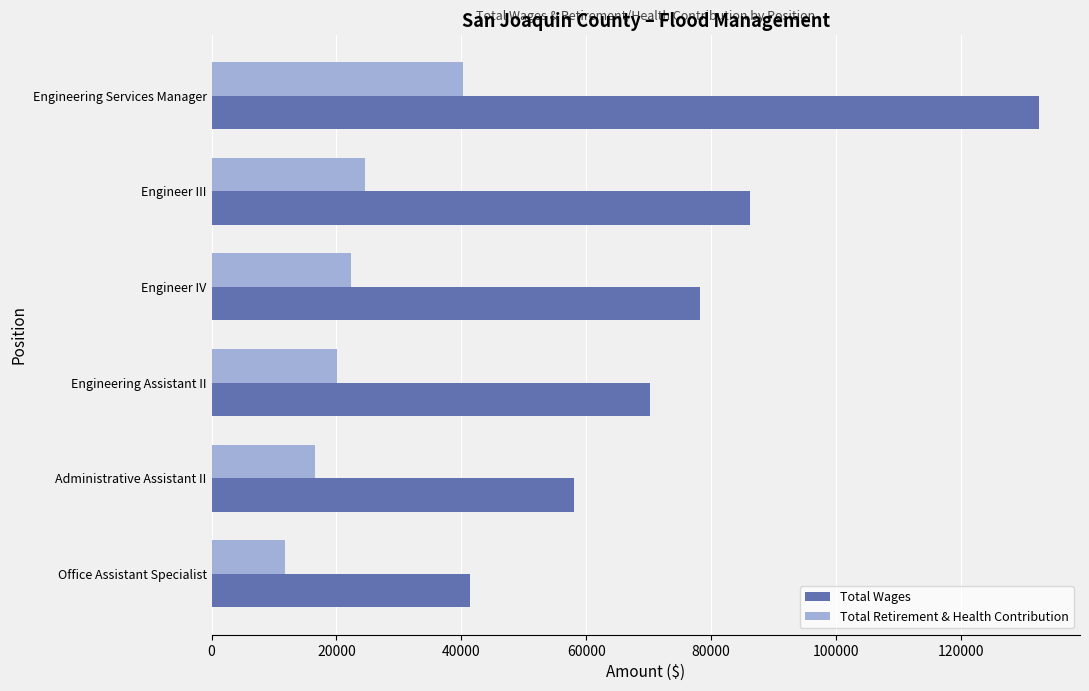

Rank the series by their average value, from lowest to highest.

Total Retirement & Health Contribution, Total Wages